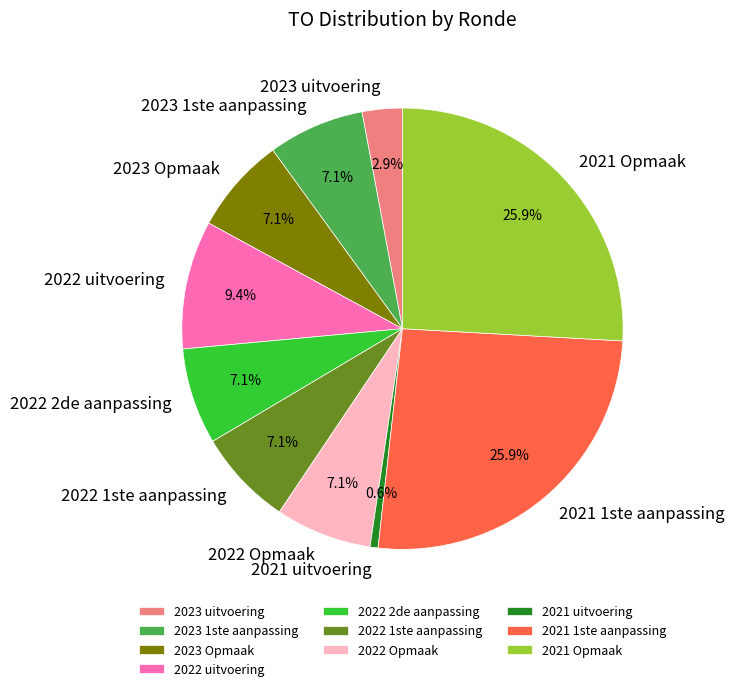

Which slice is the smallest?

2021 uitvoering